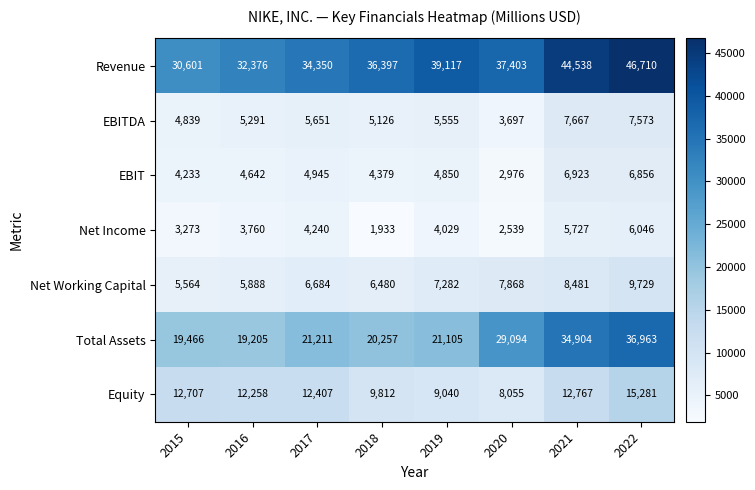

Where does the EBIT series first go above 4850?

2017